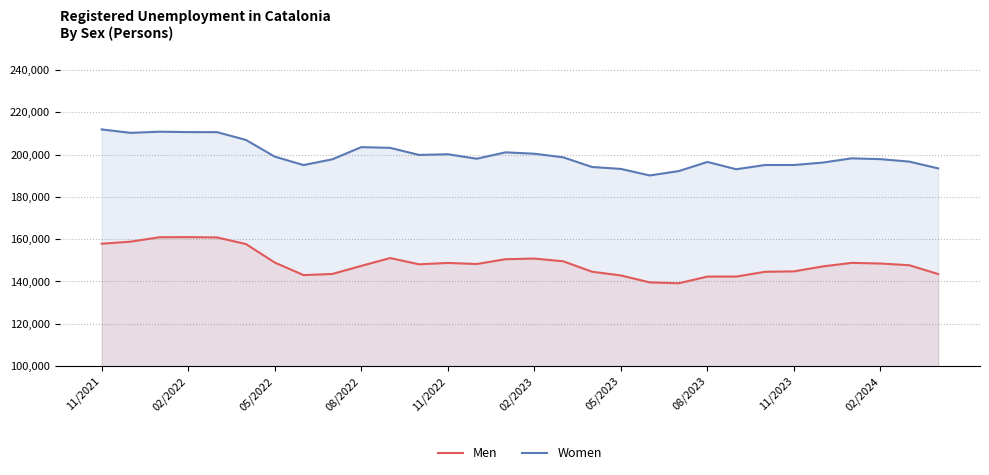

Reading left to right, list all the values displayed in this chart.

Men: 157875	158835	160930	160977	160826	157718	148956	143005	143563	147374	151086	148123	148776	148257	150541	150839	149552	144620	142848	139571	139149	142309	142326	144582	144788	147128	148803	148496	147680	143515
Women: 211947	210323	210872	210683	210660	206980	199071	195076	197828	203571	203232	199873	200206	198081	201103	200449	198749	194175	193255	190173	192207	196563	193106	195111	195119	196253	198268	197877	196709	193515